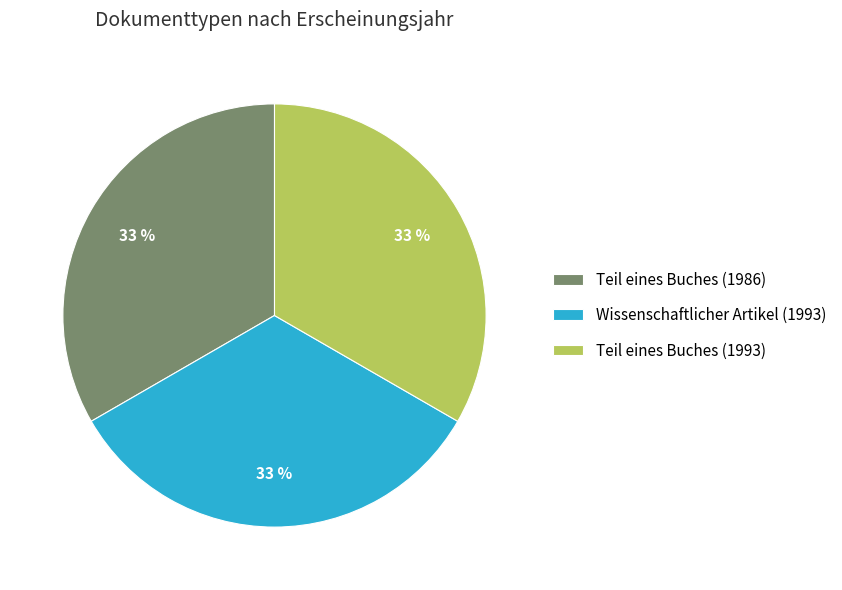

Is there a majority slice in this chart?

No